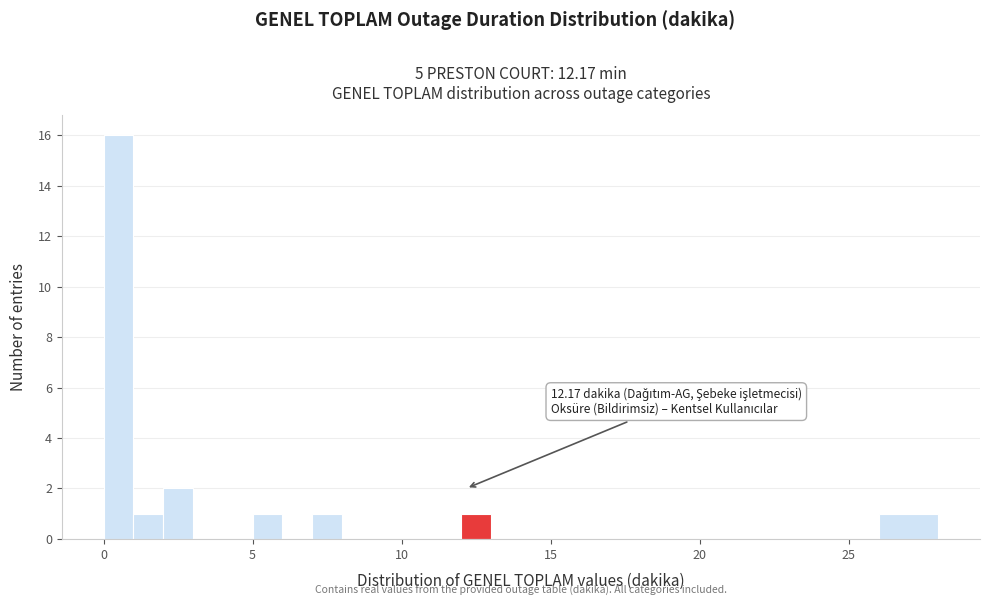

Read against the x-axis, roughly where is the centre of the tallest bar?

0.5